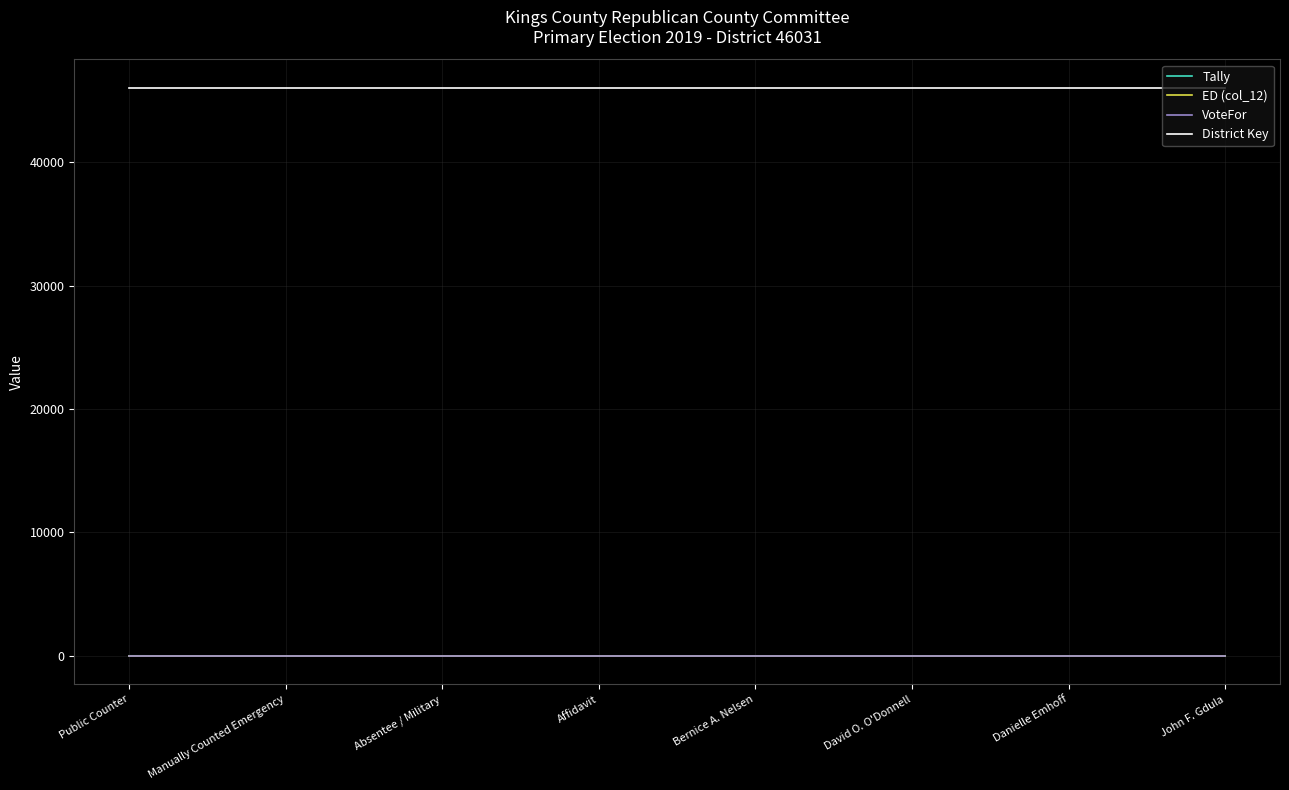

Is it true that District Key equals 46031 at John F. Gdula?

True